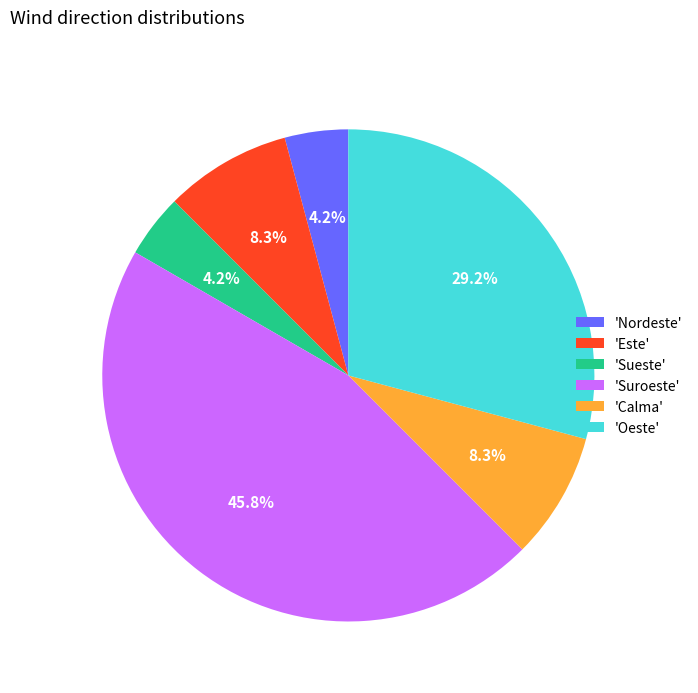

Does any single category account for the majority?

No